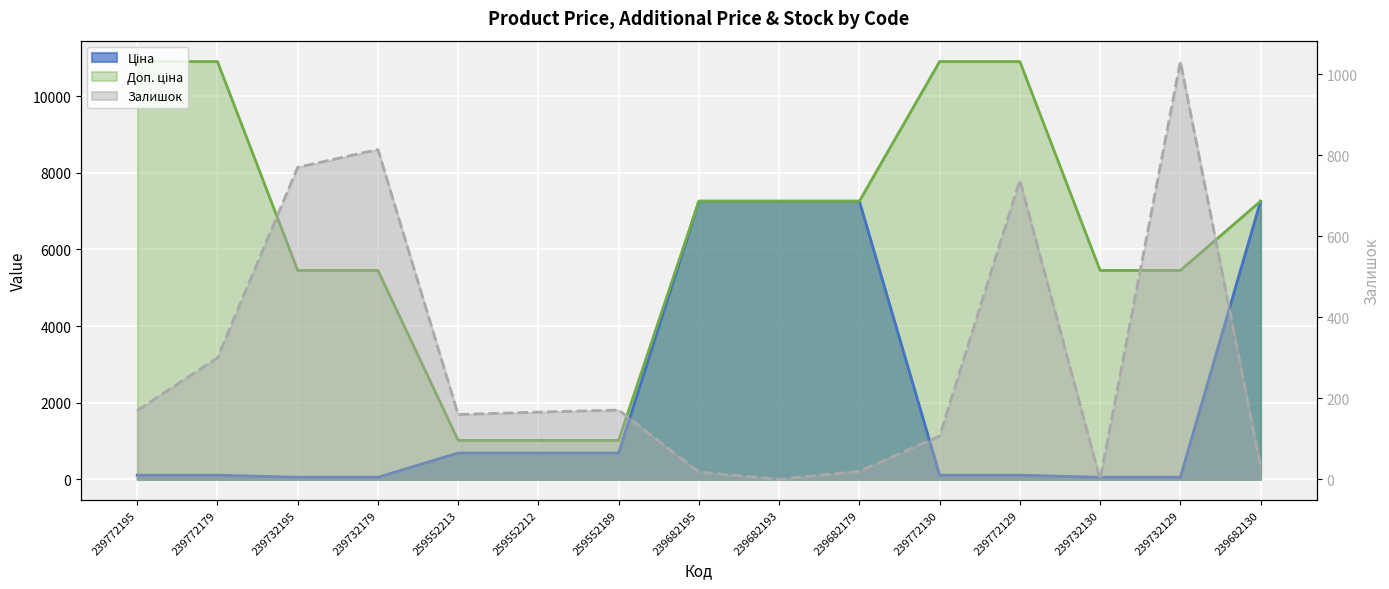

Which has a higher value, 239732195 or 259552189?

259552189